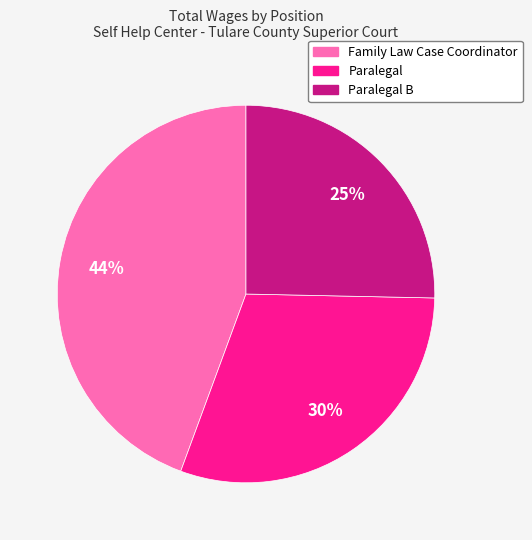

To the nearest percent, what is the average slice percentage?

33%